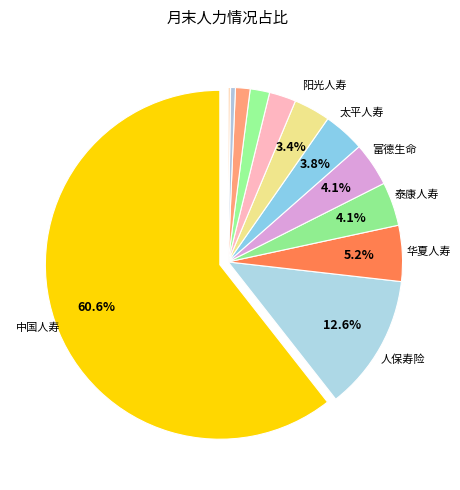

Rank the categories by value from highest to lowest.

中国人寿, 人保寿险, 华夏人寿, 泰康人寿, 富德生命, 太平人寿, 阳光人寿, 恒大人寿, 农银人寿, 新华人寿, 太平洋寿险, 平安人寿, 中邮人寿